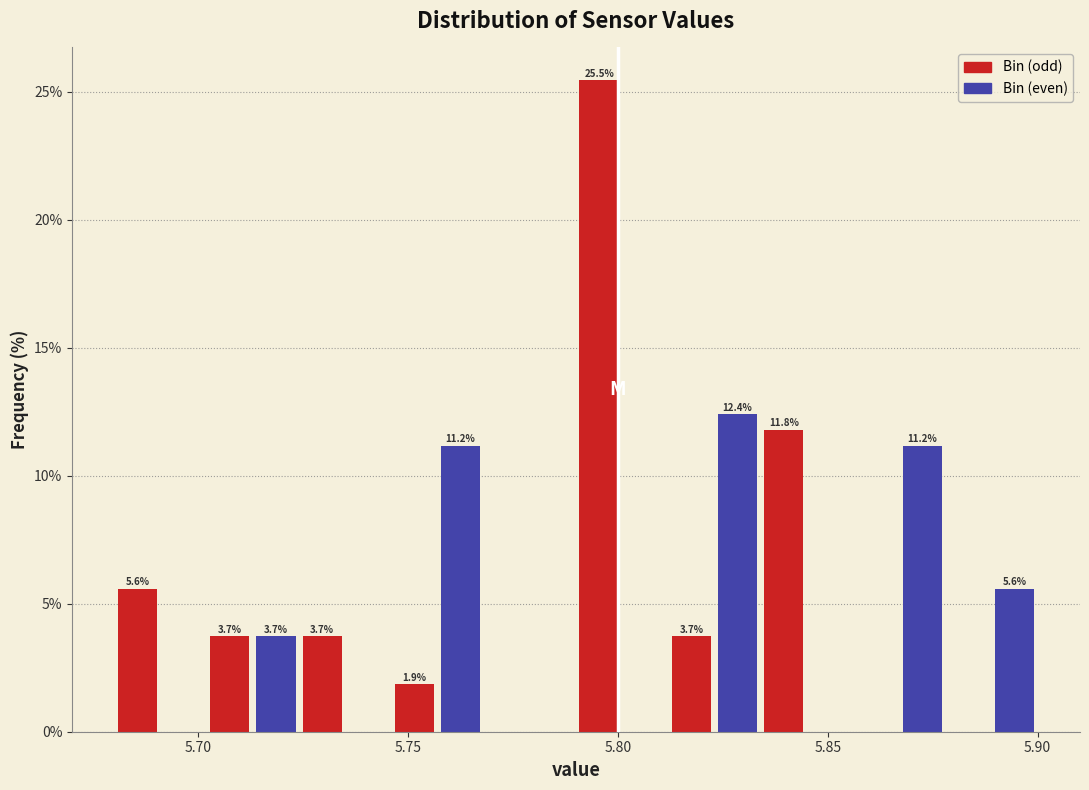

Around what value on the x-axis is the tallest bar? Give the approximate position of its centre, as read against the axis.

5.795